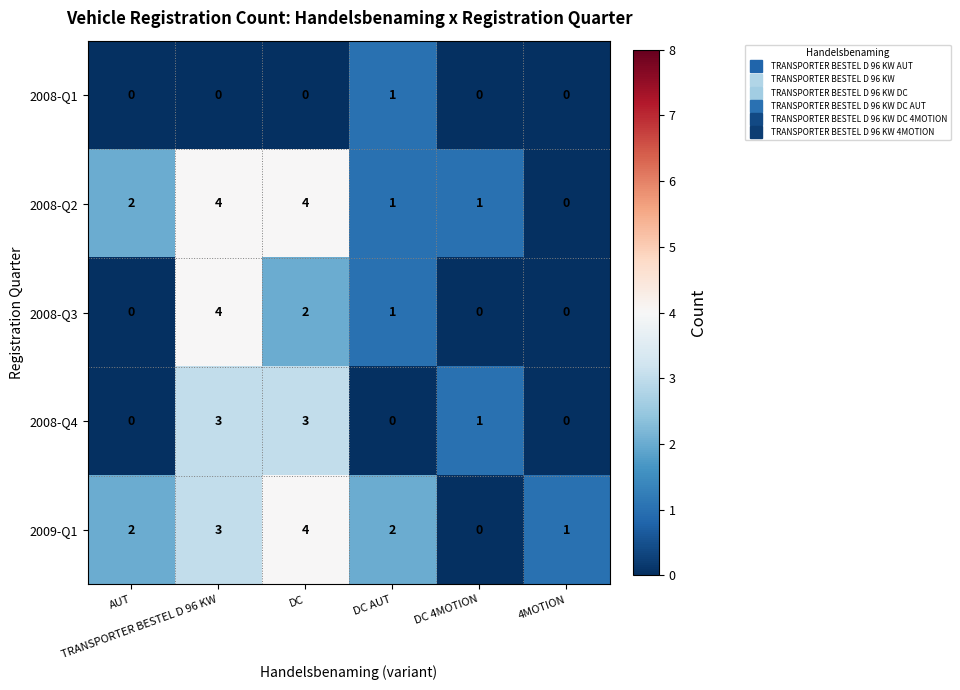

How many 2008-Q1 values are between 0 and 1?

6